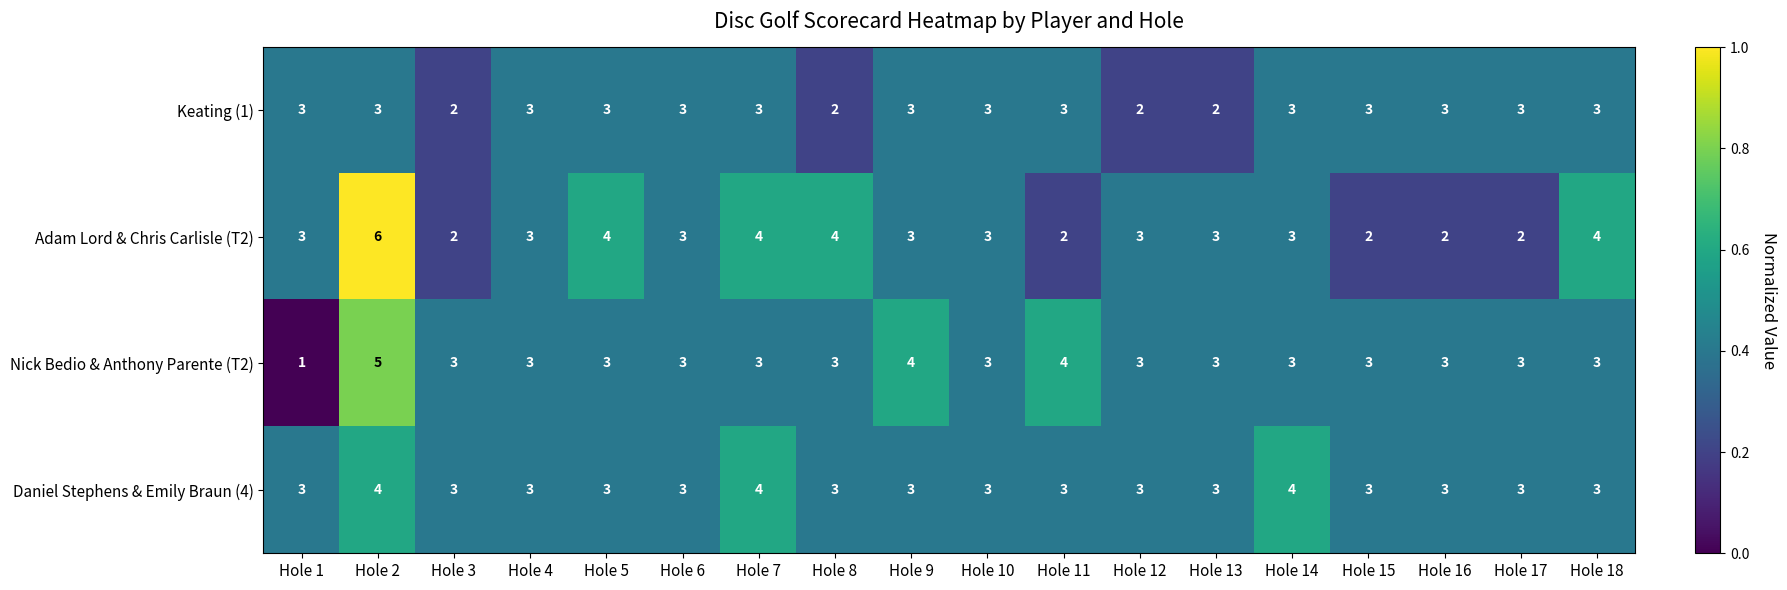

What is the spread (max minus min) of values at Hole 18?

1